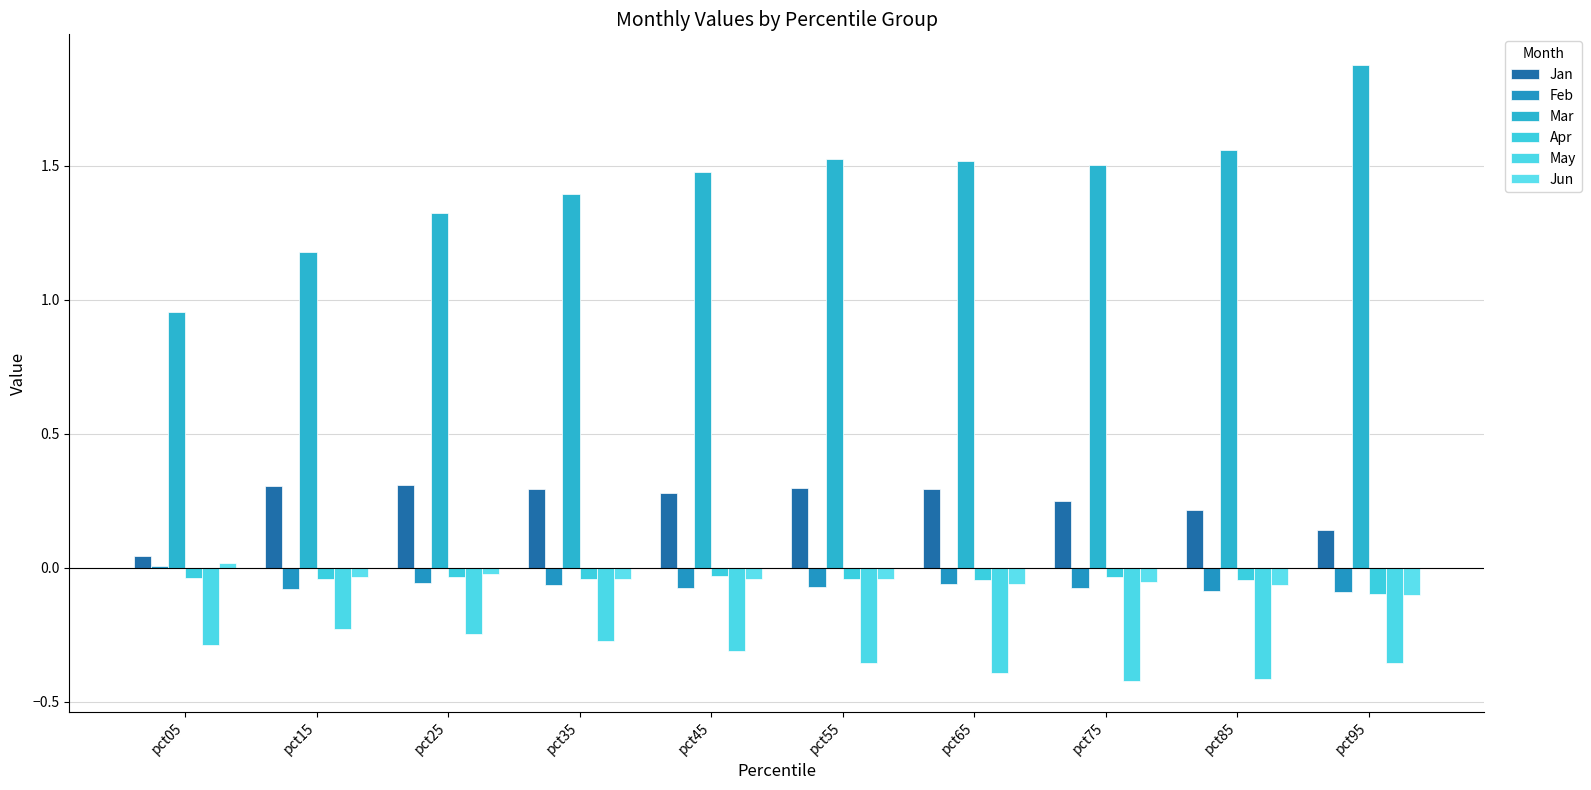

What is the value of the May bar at the 3rd from the left?

-0.2